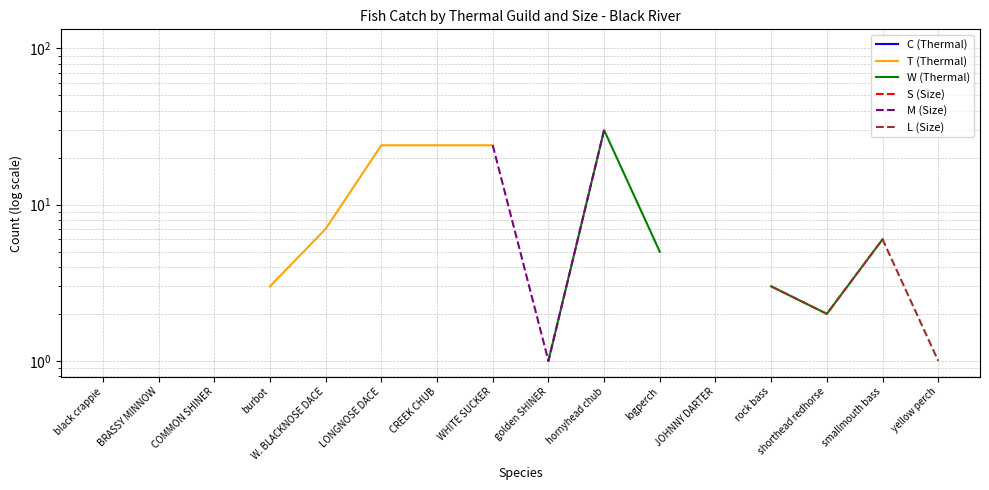

True or false: S (Size) has more than 0 interior local peaks.

False